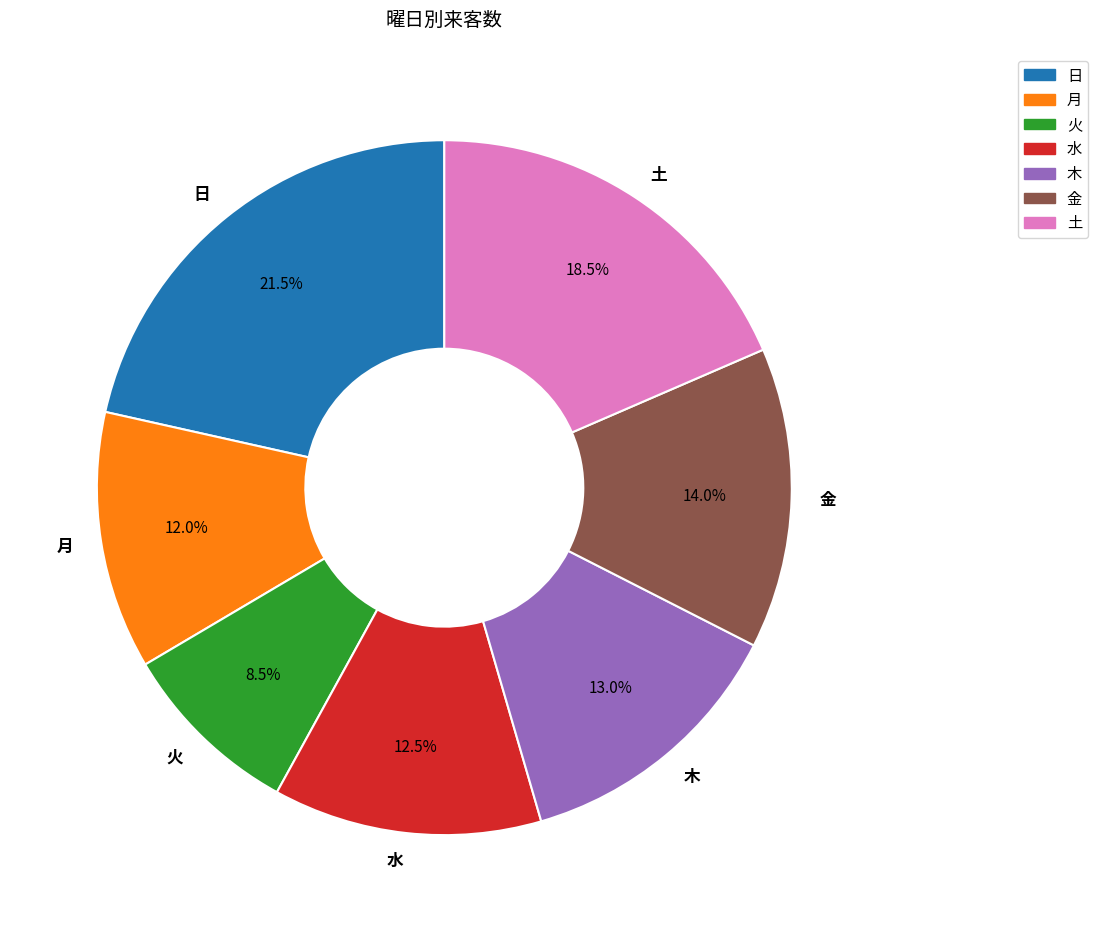

To the nearest percent, what is the combined percentage of 水 and 木?

26%